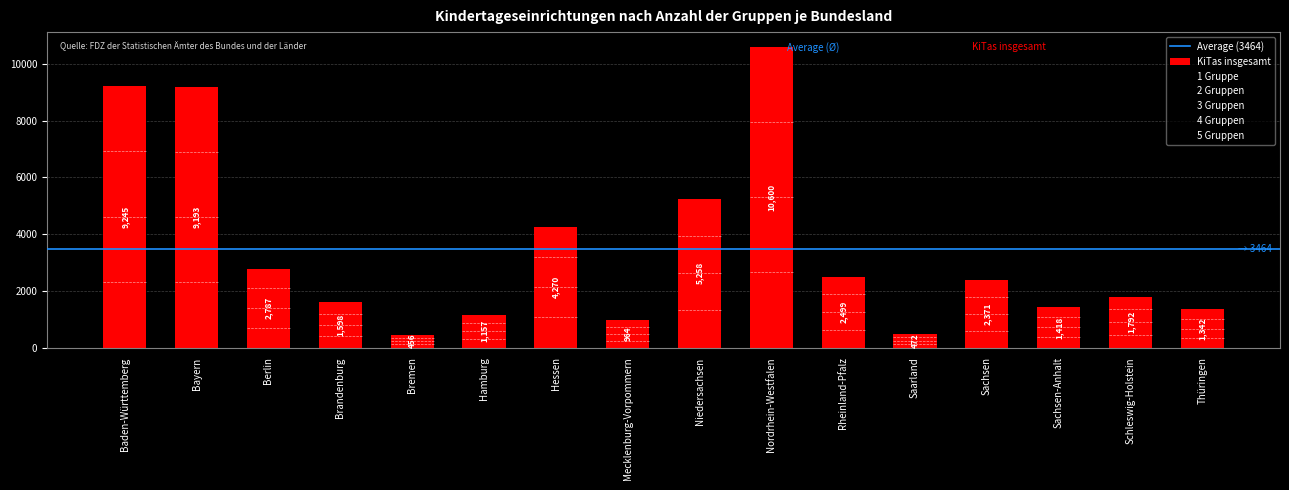

Are the bars horizontal?

No